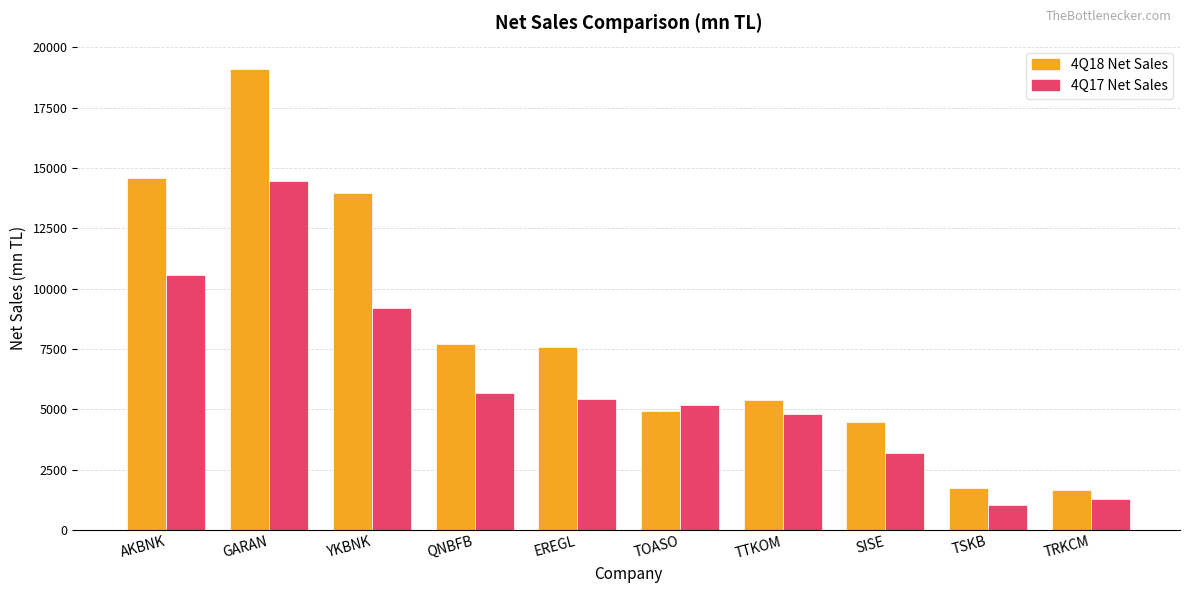

Reading left to right, list all the values displayed in this chart.

4Q18 Net Sales: 14566.1	19110.2	13942.0	7683.4	7593.6	4910.4	5398.3	4466.9	1753.4	1661.0
4Q17 Net Sales: 10545.0	14468.4	9211.1	5651.6	5431.8	5176.3	4799.7	3203.5	1039.3	1288.6